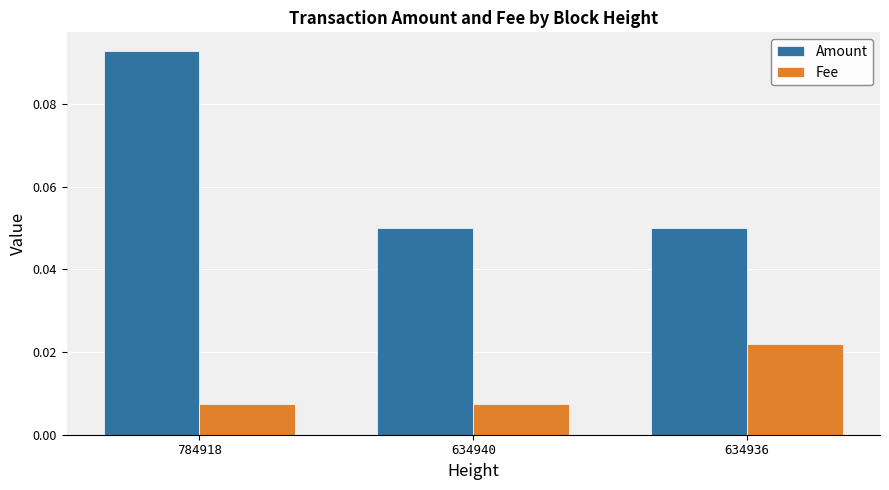

How many groups of bars are there?

3